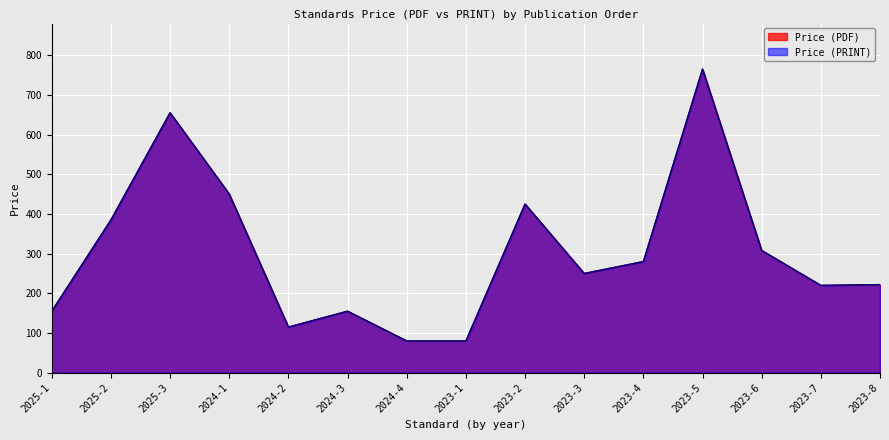

What position from the right is 2023-2?

7